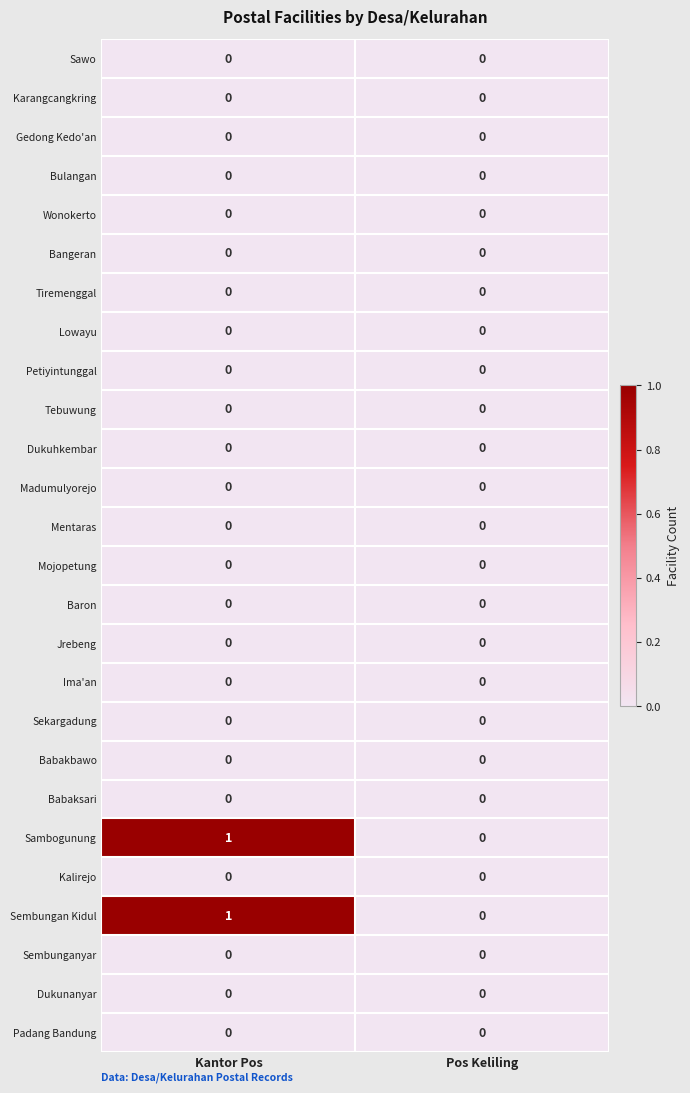

The Petiyintunggal series shows 0 at Kantor Pos. True or false?

True